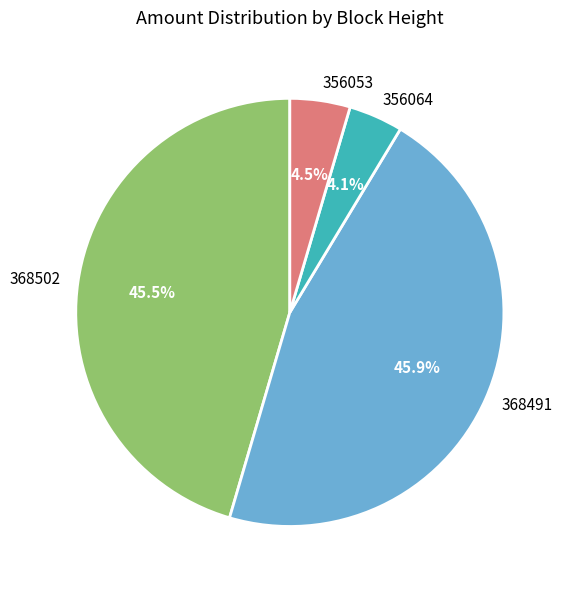

Count the number of slices in the pie.

4